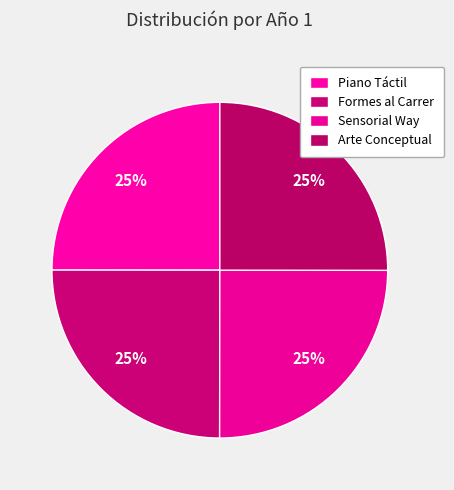

How many slices are in this pie chart?

4